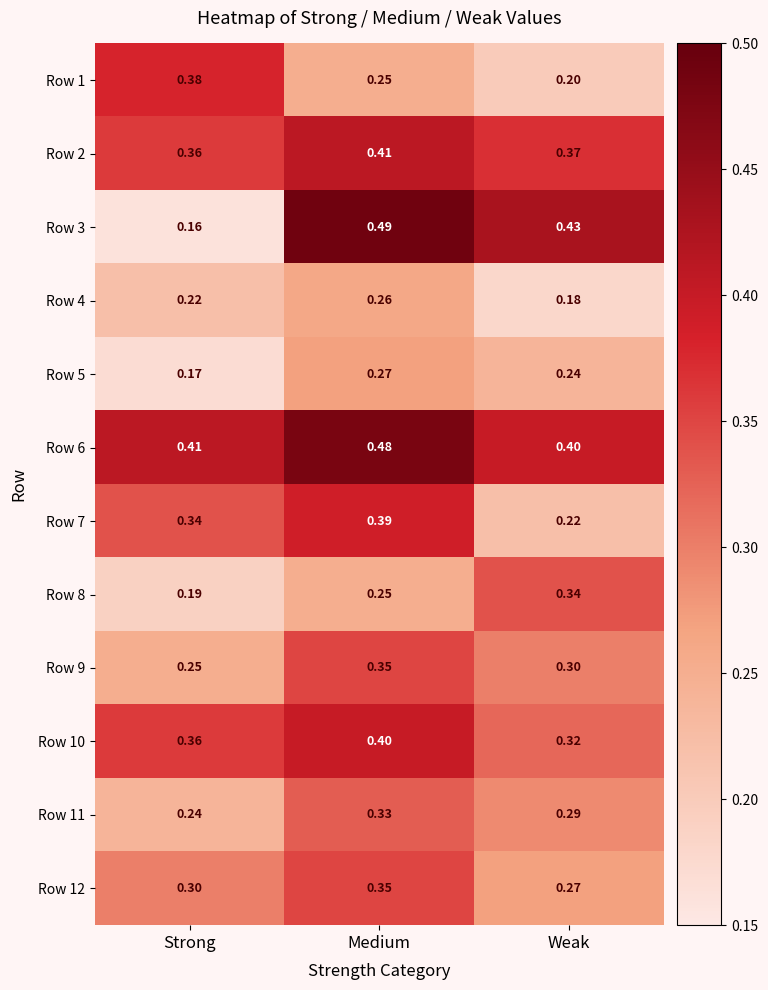

At which category is the sum across all series the highest?

Medium